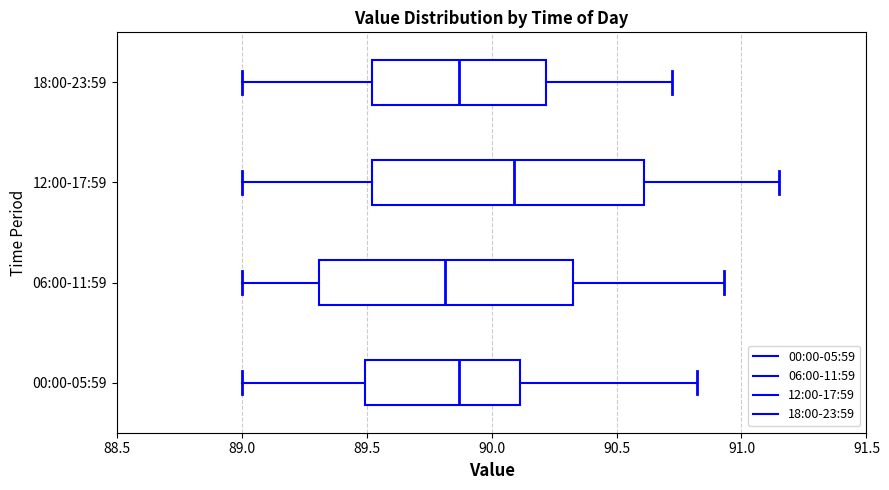

Where does the right whisker of the box for 18:00-23:59 end on the x-axis? The values are not printed on the chart, so give them approximately, as read against the axis.

90.70